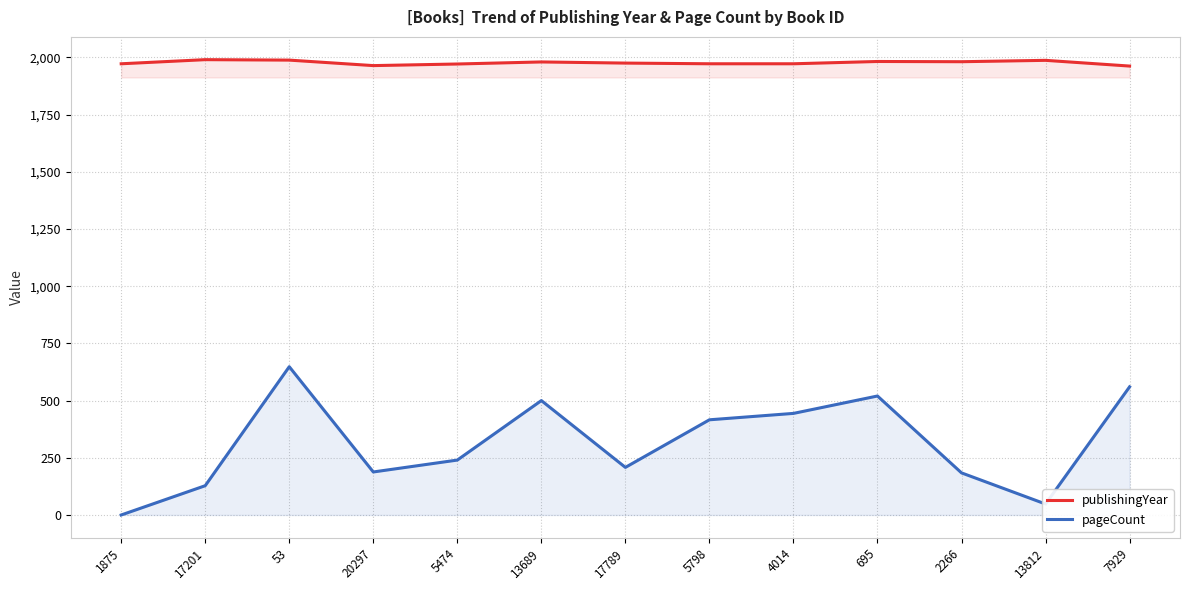

What is the difference between the pageCount values at 2266 and 695?

336